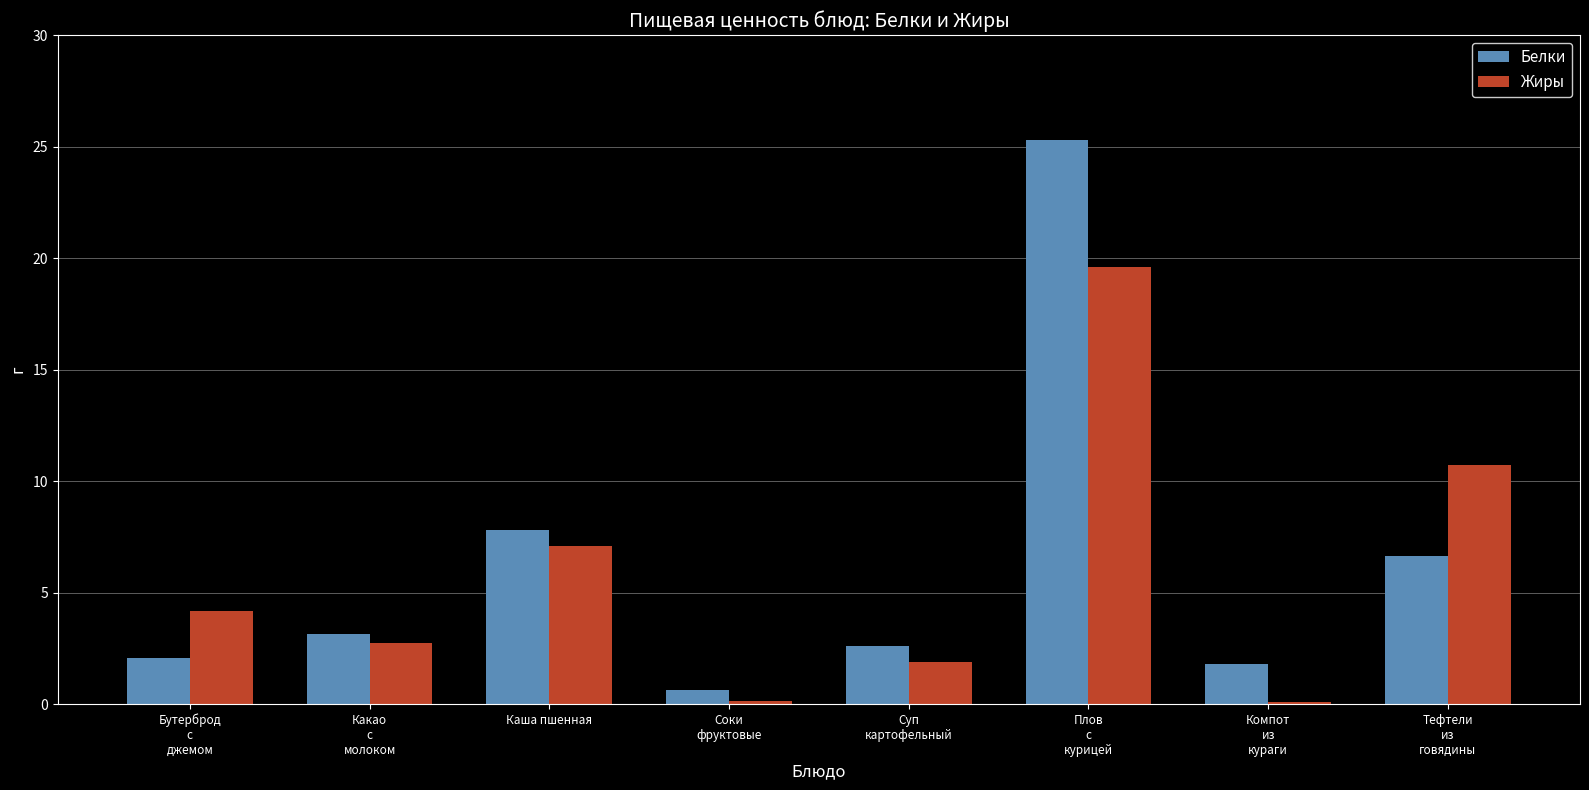

What is the sum of the Белки values at Бутерброд
с
джемом and Каша пшенная?

9.8